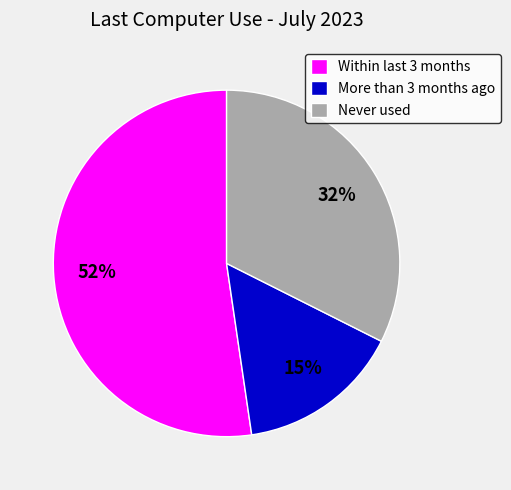

Count the number of slices in the pie.

3